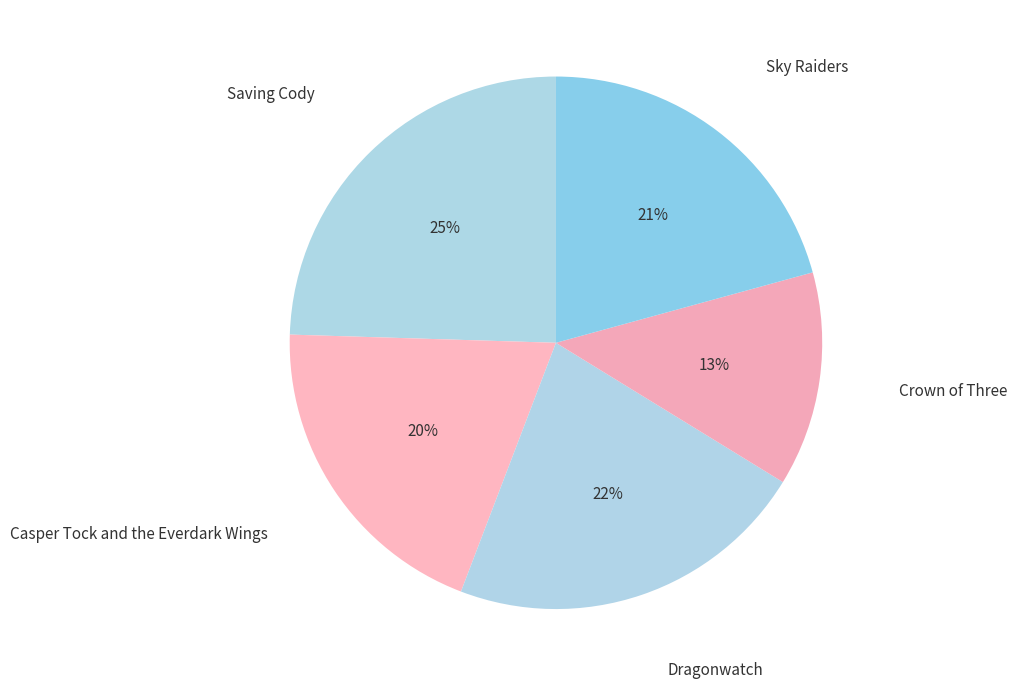

How many segments does this pie chart have?

5